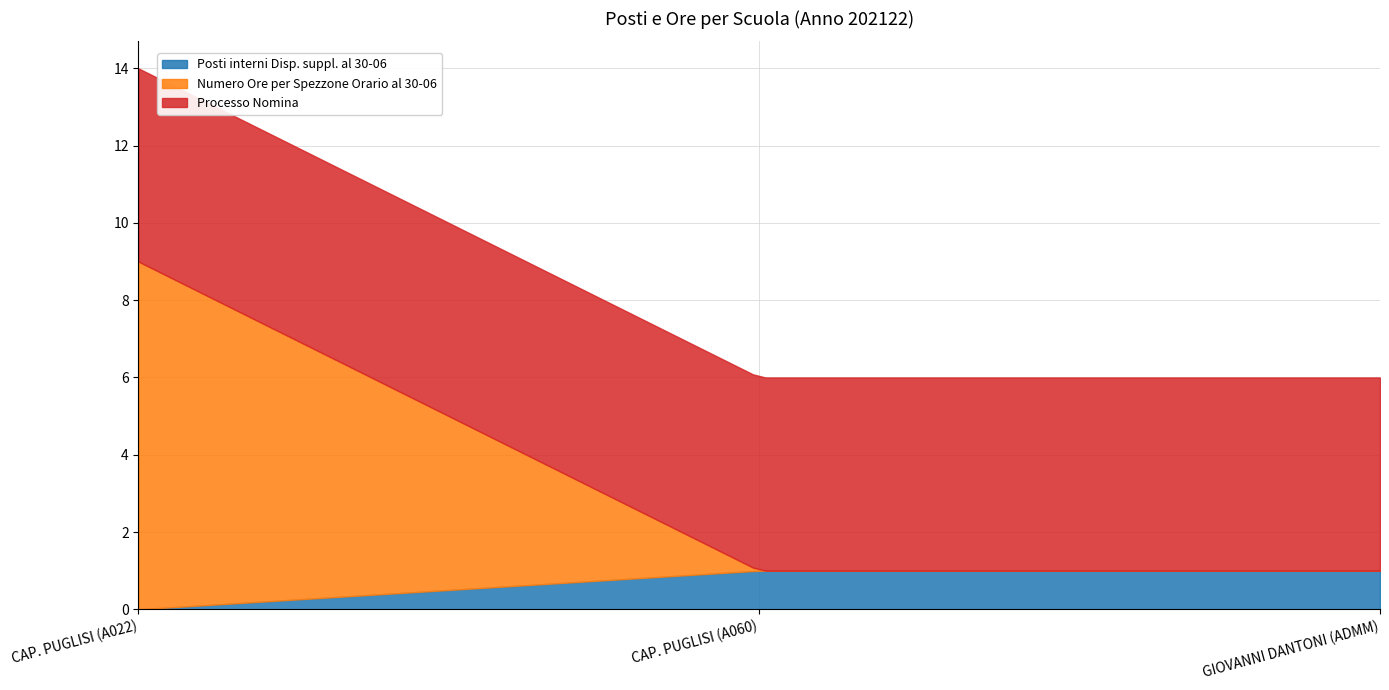

What is the highest value of the Posti interni Disp. suppl. al 30-06 series?

1.0